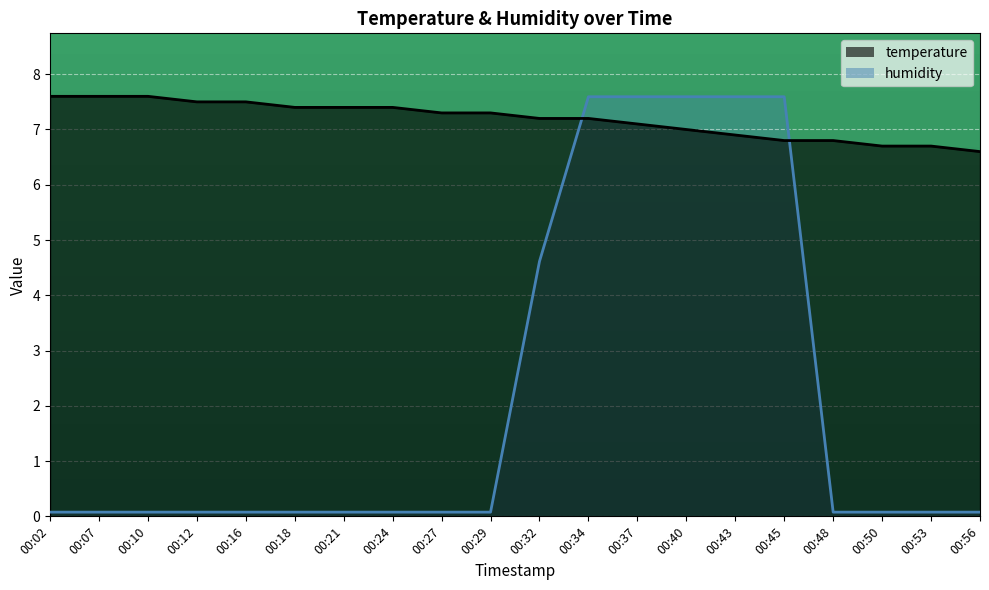

The value of humidity at 00:32 is 4.6. True or false?

True